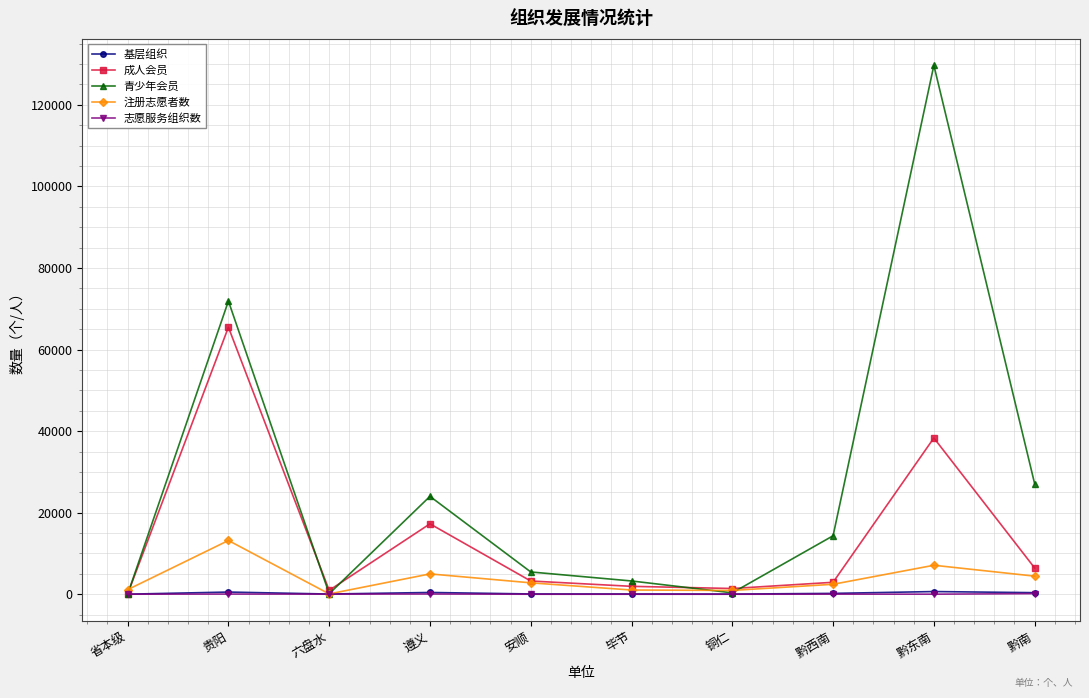

Where does the 基层组织 series first go above 215?

贵阳